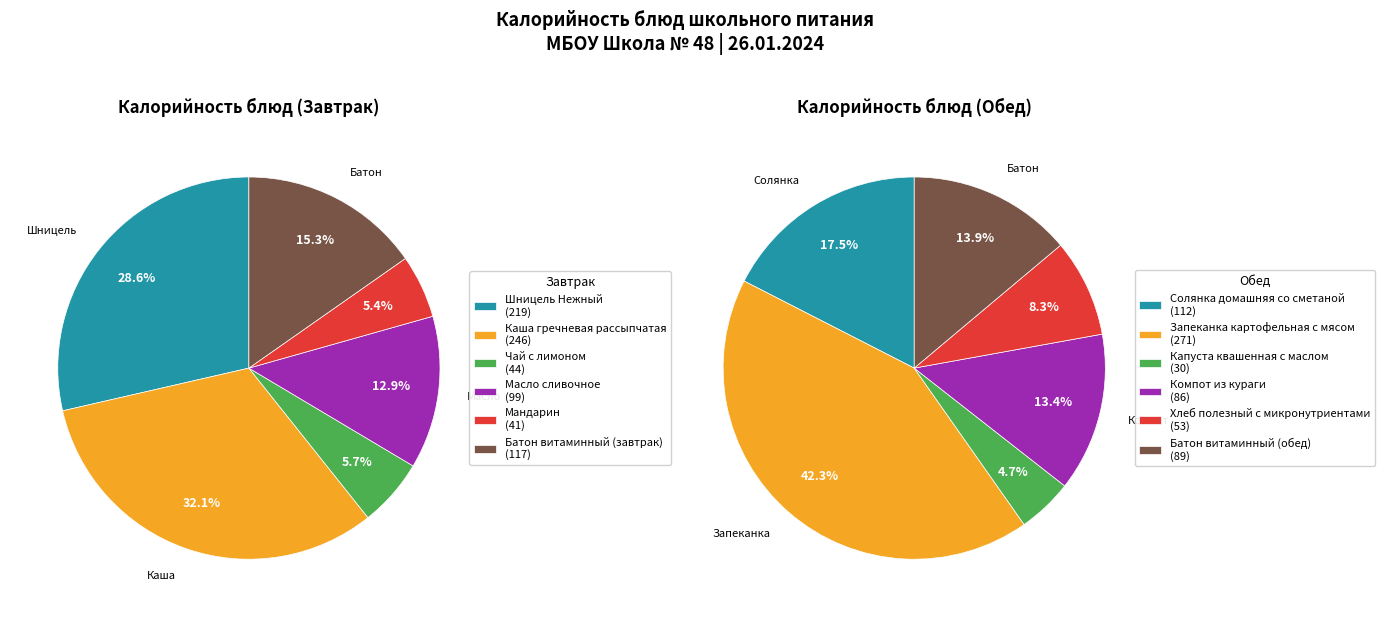

To the nearest percent, what is the difference between the 4 and 2 slice percentages?

4%